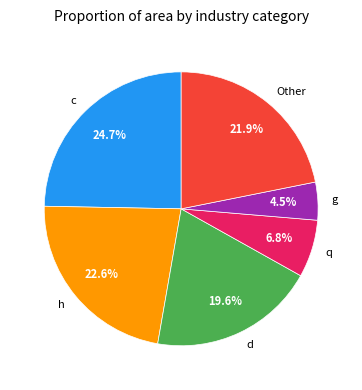

Count the number of slices in the pie.

6